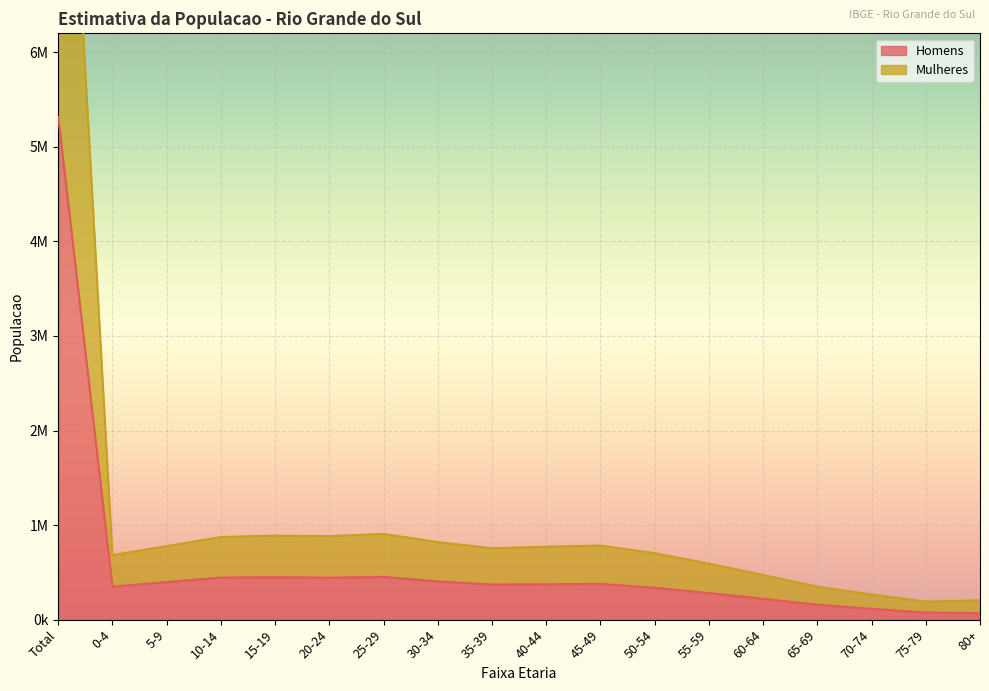

What position from the right is 5-9?

16